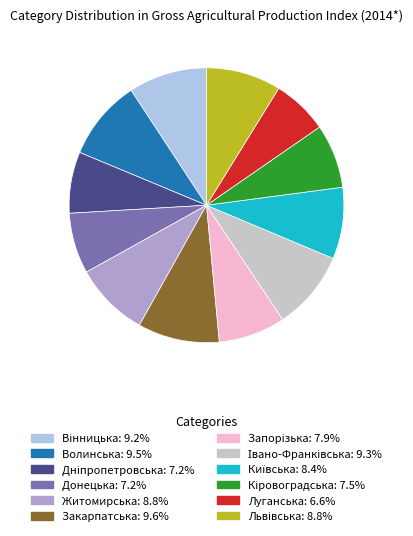

How many segments does this pie chart have?

12